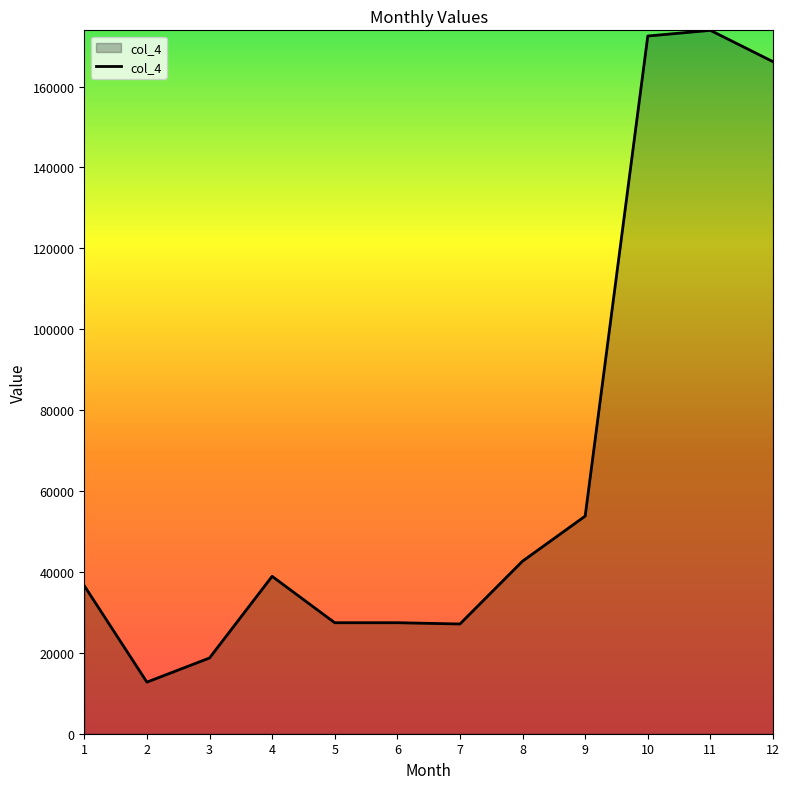

What is the change in value from 5 to 9?

+26358.1